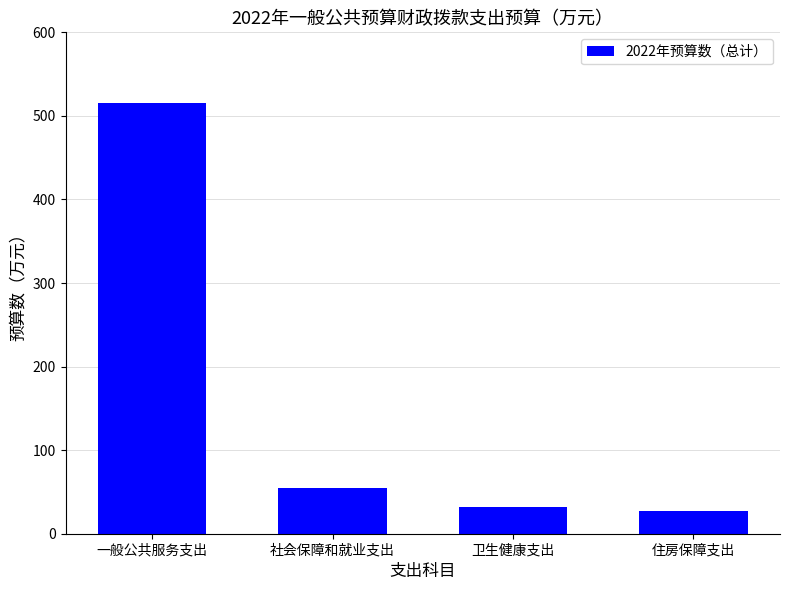

The value at 社会保障和就业支出 is 54.5. True or false?

True